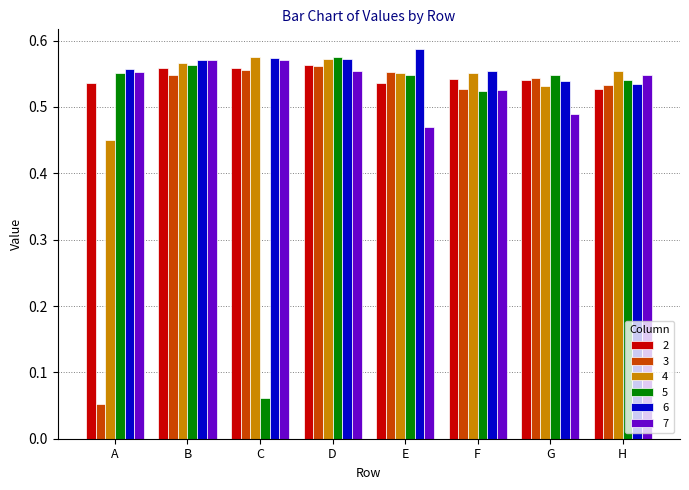

What is the sum of the 4 values at D and F?

1.1